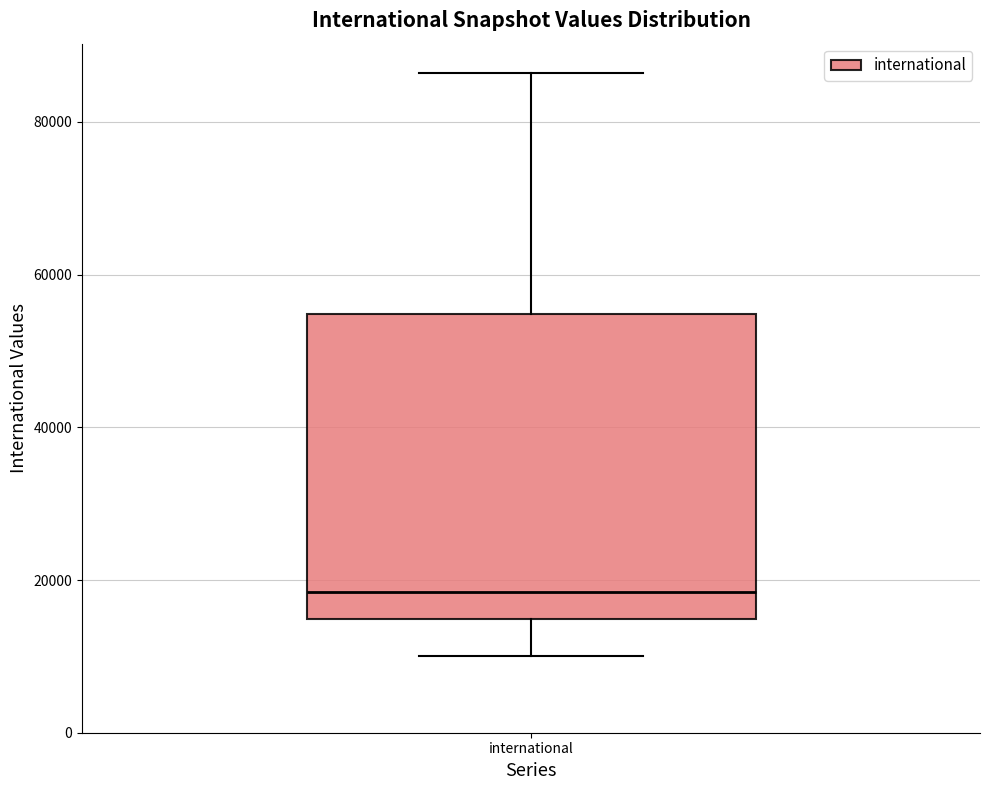

Read this box plot against the y-axis: the position of the median line, the range covered by the box, and the ends of both whiskers. The values are not printed on the chart, so give them approximately, as read against the axis.

median 18000, box 14000 to 54000, whiskers 10000 to 86000